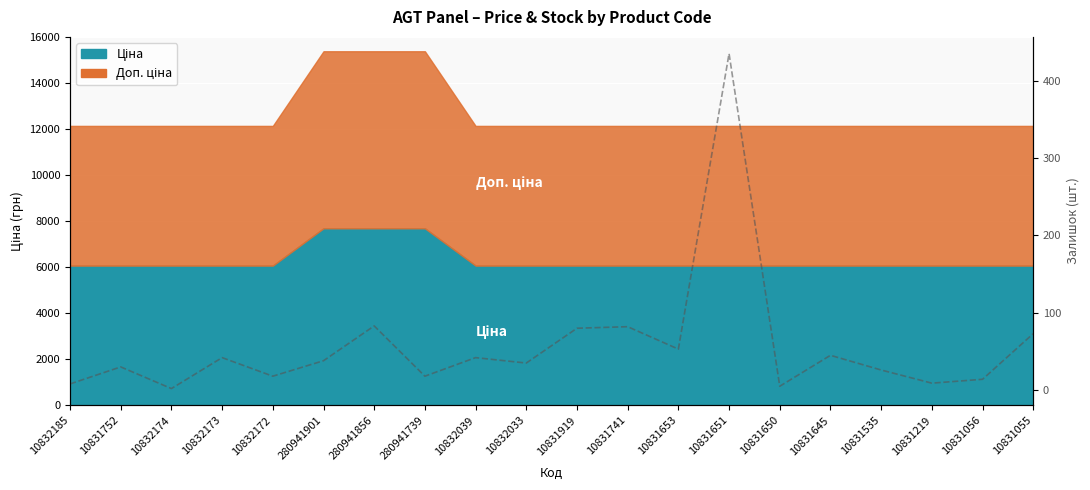

Where is the first local maximum?

10831752